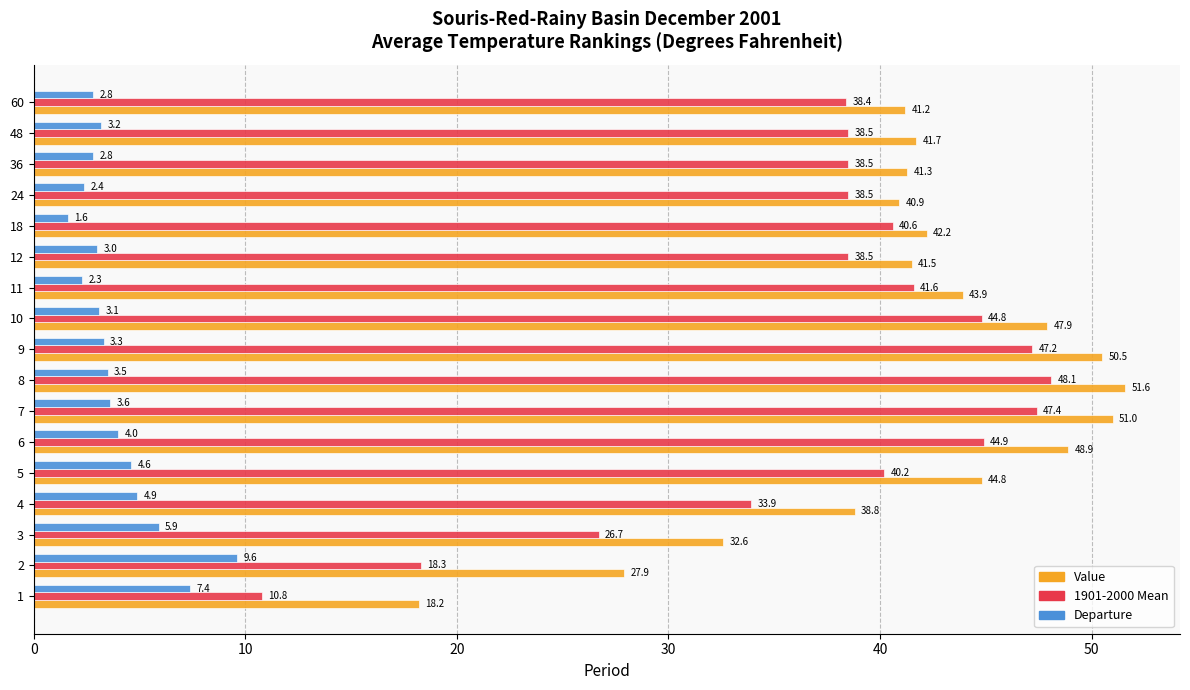

What is the spread (max minus min) of values at 48?

38.5